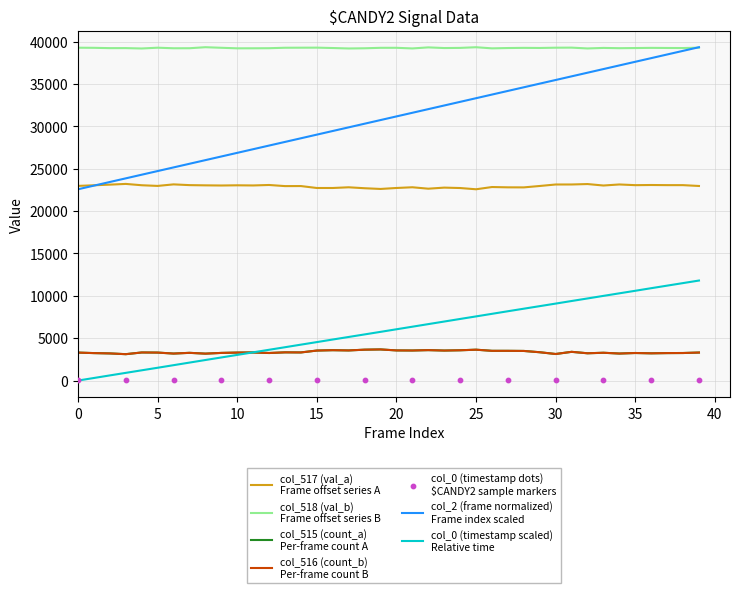

Which series has the largest total across all categories?

col_518 (val_b)